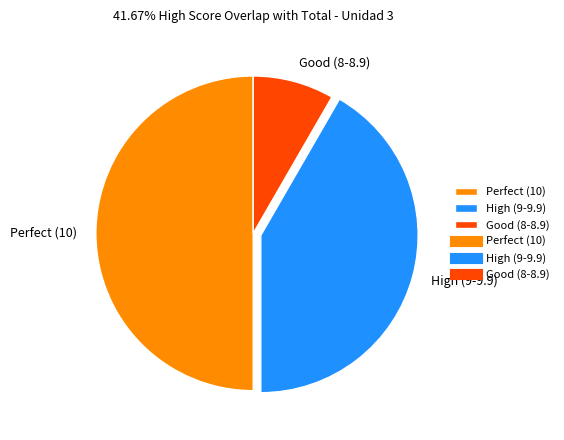

Rank the categories by value from lowest to highest.

Good (8-8.9), High (9-9.9), Perfect (10)